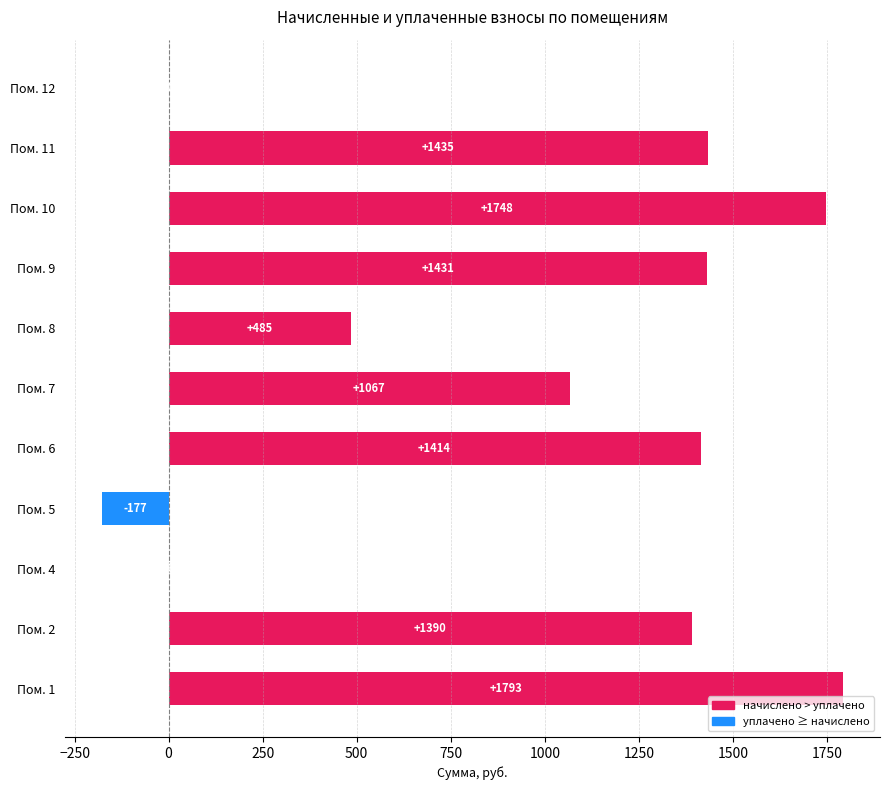

How many distinct data groups are displayed?

1